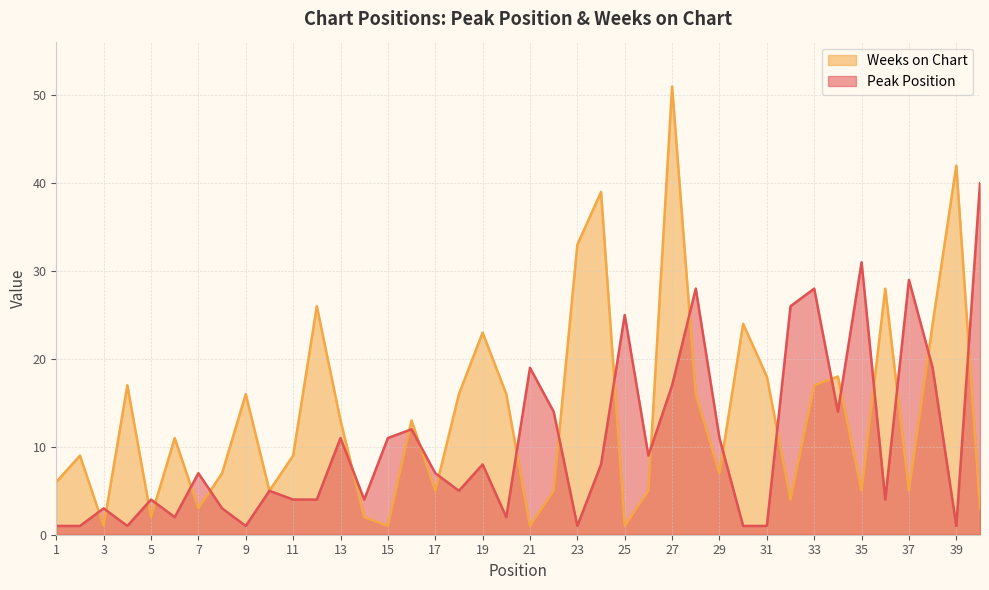

Which label corresponds to the largest value in the chart?

27